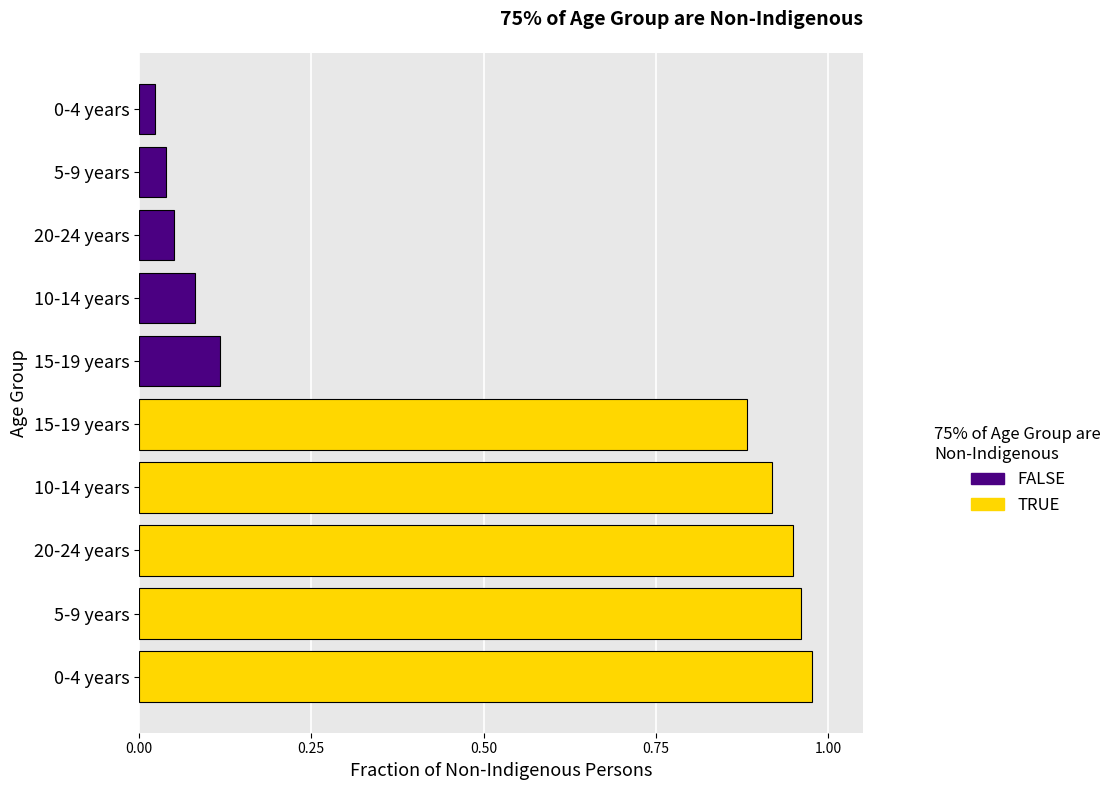

What is the sum of all TRUE values?

4.7